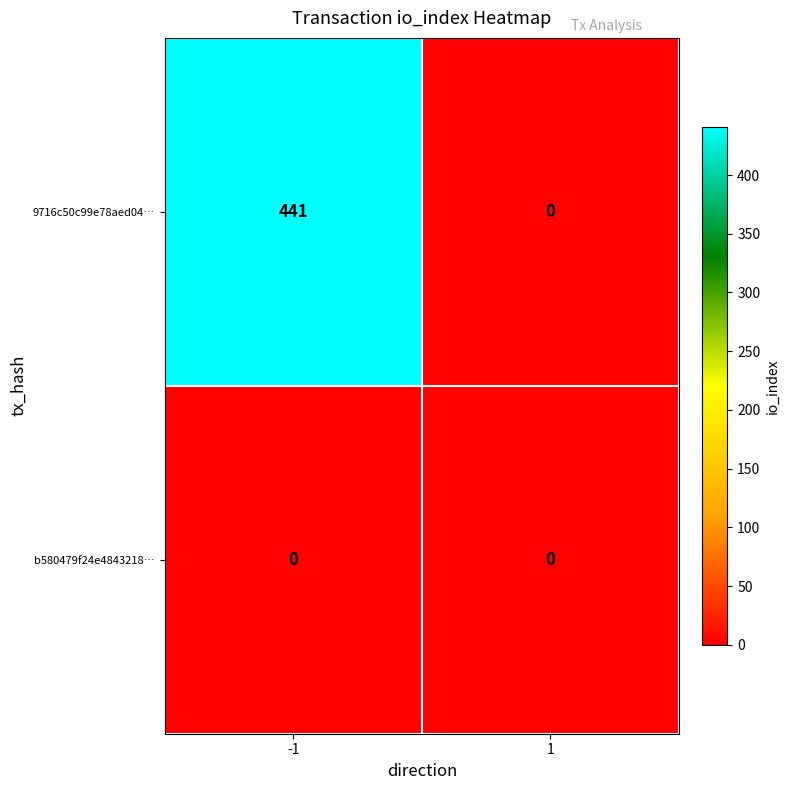

Which series has the largest range (max minus min)?

9716c50c99e78aed04…